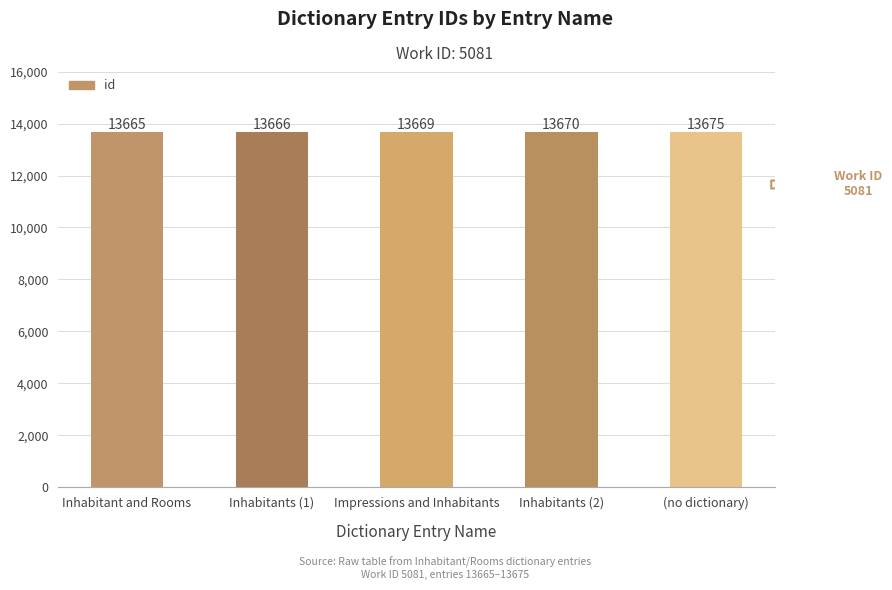

Are the bars grouped side by side (vs. stacked)?

No